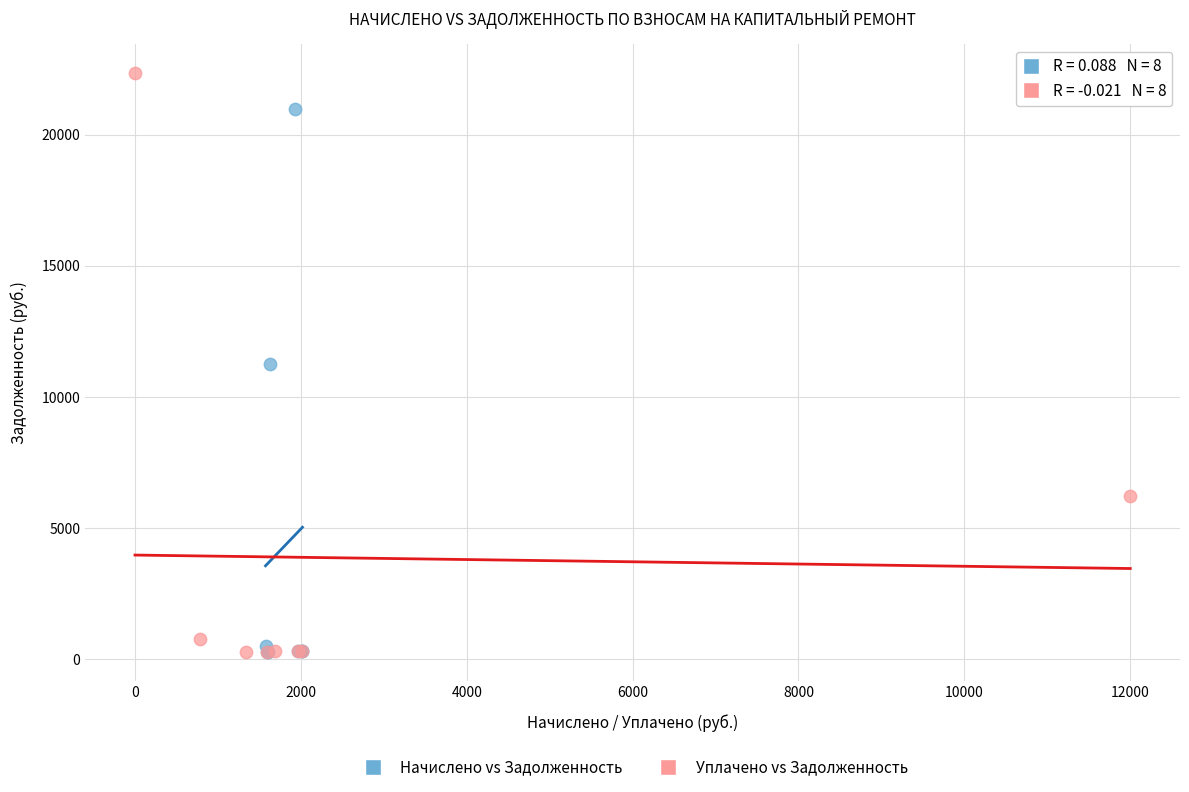

Which series reaches the maximum Y coordinate?

Уплачено vs Задолженность